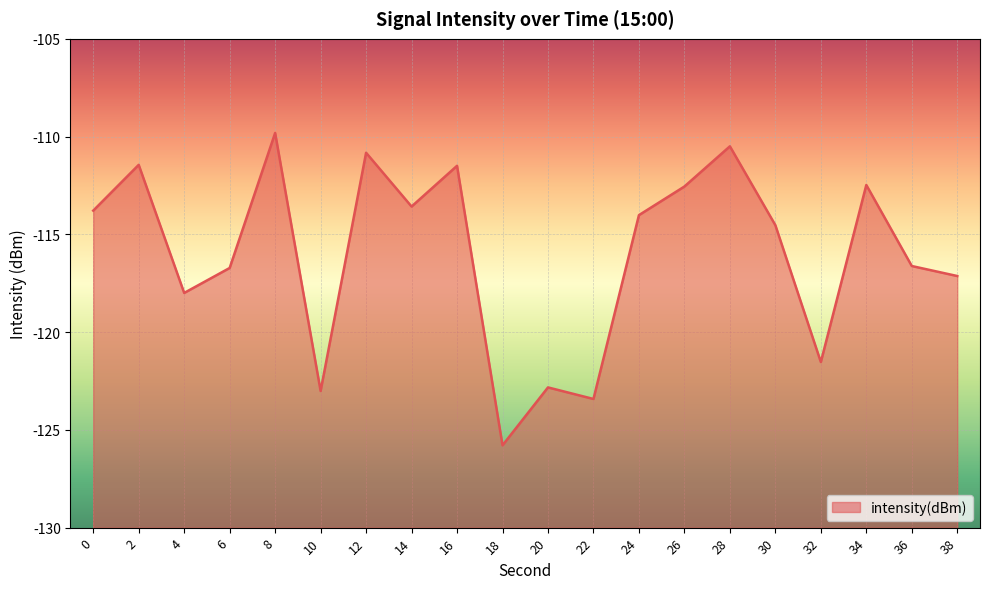

List the labels in order of value, largest first.

8, 28, 12, 2, 16, 34, 26, 14, 0, 24, 30, 36, 6, 38, 4, 32, 20, 10, 22, 18